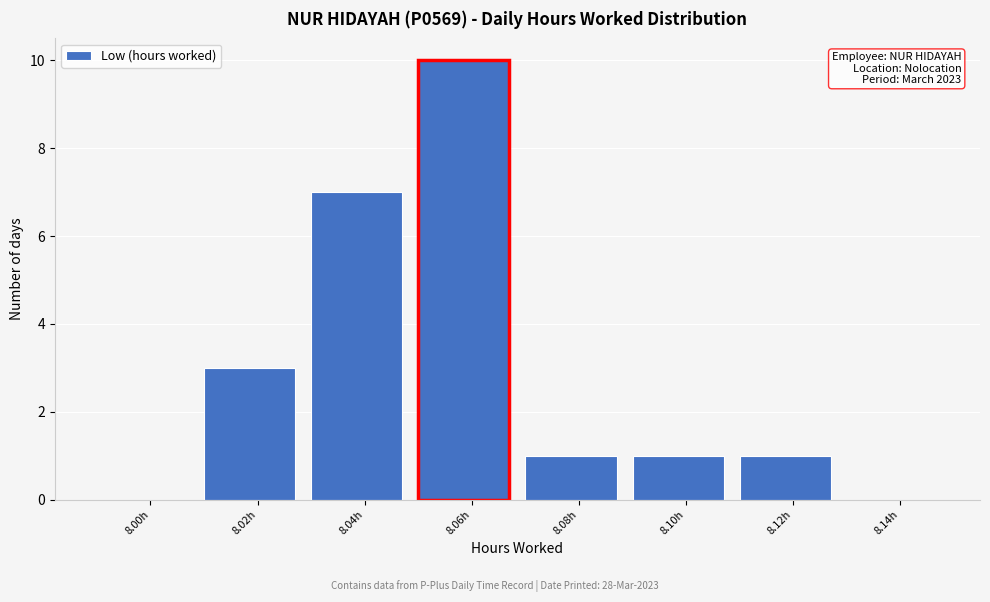

Reading left to right, extract all data points from this chart.

8.00h=0	8.02h=3	8.04h=7	8.06h=10	8.08h=1	8.10h=1	8.12h=1	8.14h=0